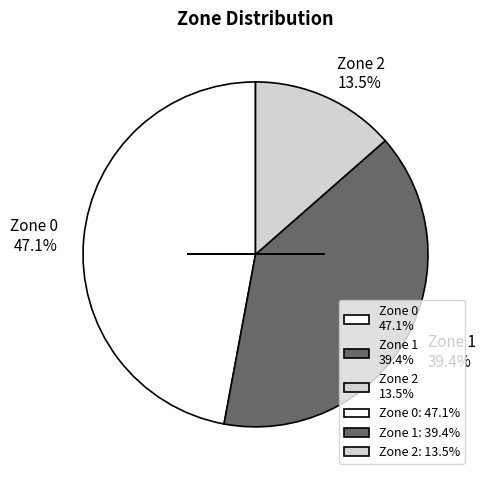

Rank the categories by value from highest to lowest.

Zone 0, Zone 1, Zone 2